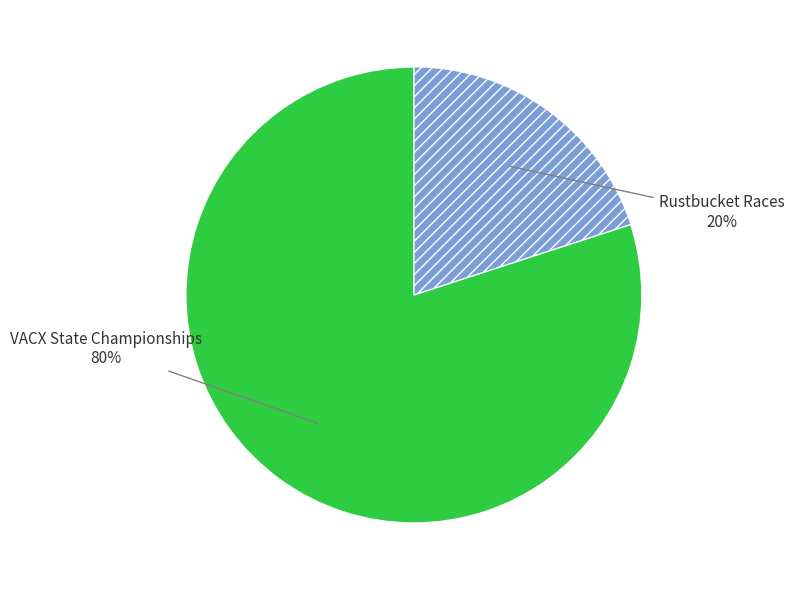

How many segments does this pie chart have?

2